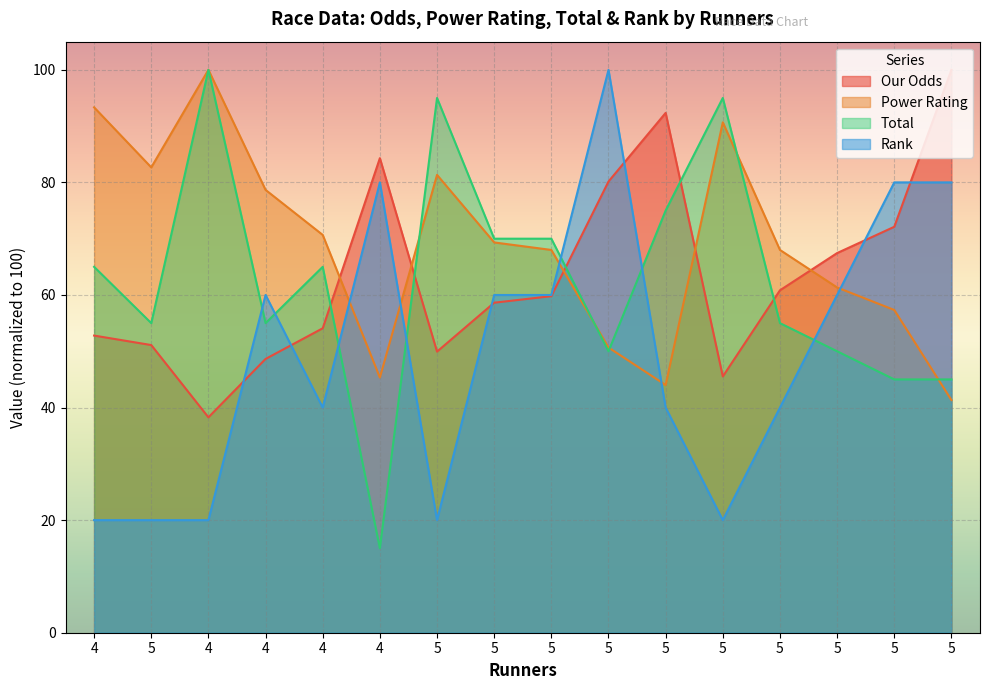

Which label corresponds to the smallest value in the chart?

4